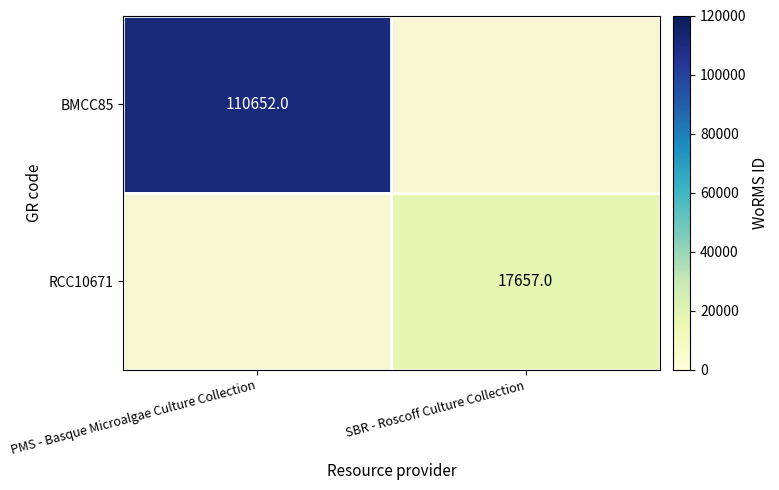

Is it true that BMCC85 equals 62720 at PMS - Basque Microalgae Culture Collection?

False